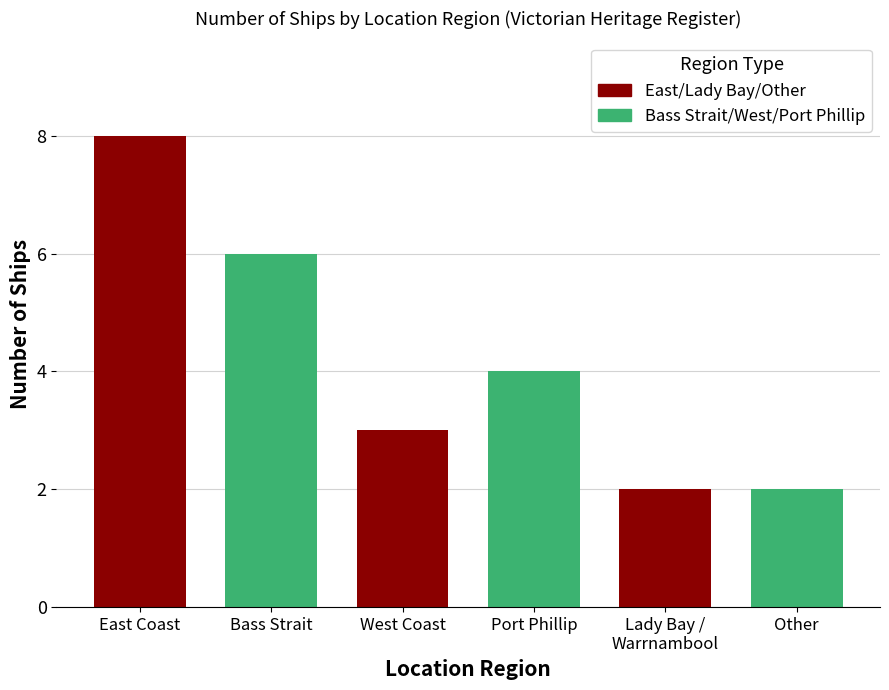

Reading left to right, extract all data points from this chart.

East Coast=8	Bass Strait=6	West Coast=3	Port Phillip=4	Lady Bay / Warrnambool=2	Other=2